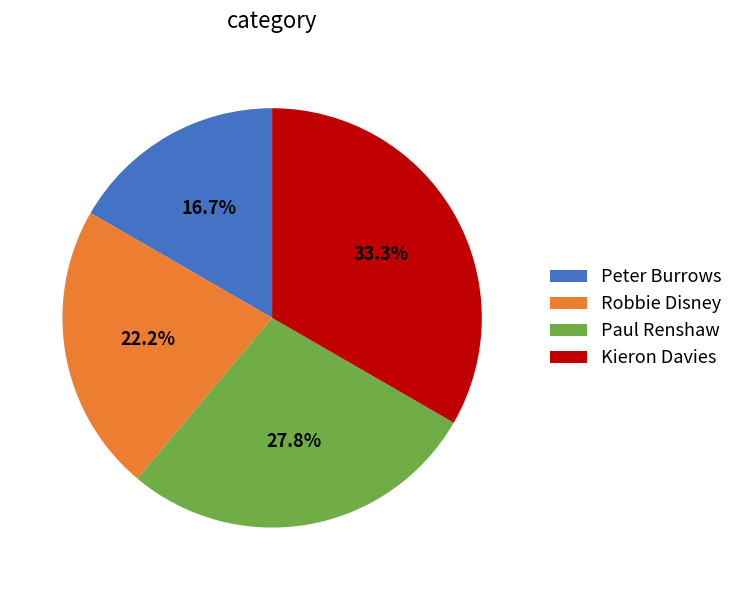

Rank the categories by value from lowest to highest.

Peter Burrows, Robbie Disney, Paul Renshaw, Kieron Davies